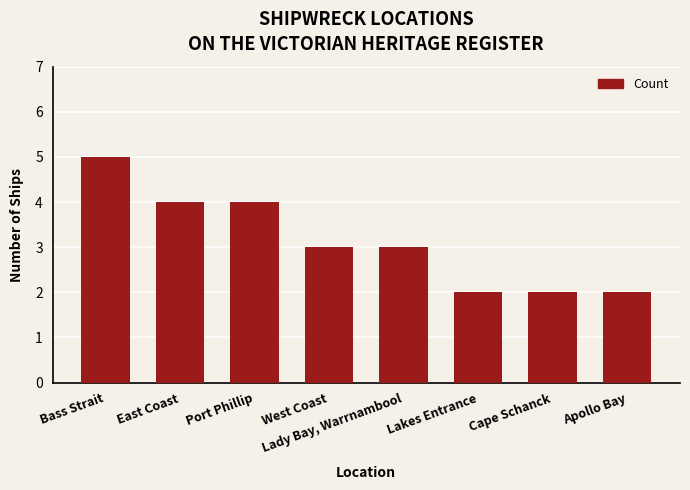

What is the difference between the maximum and minimum values?

3